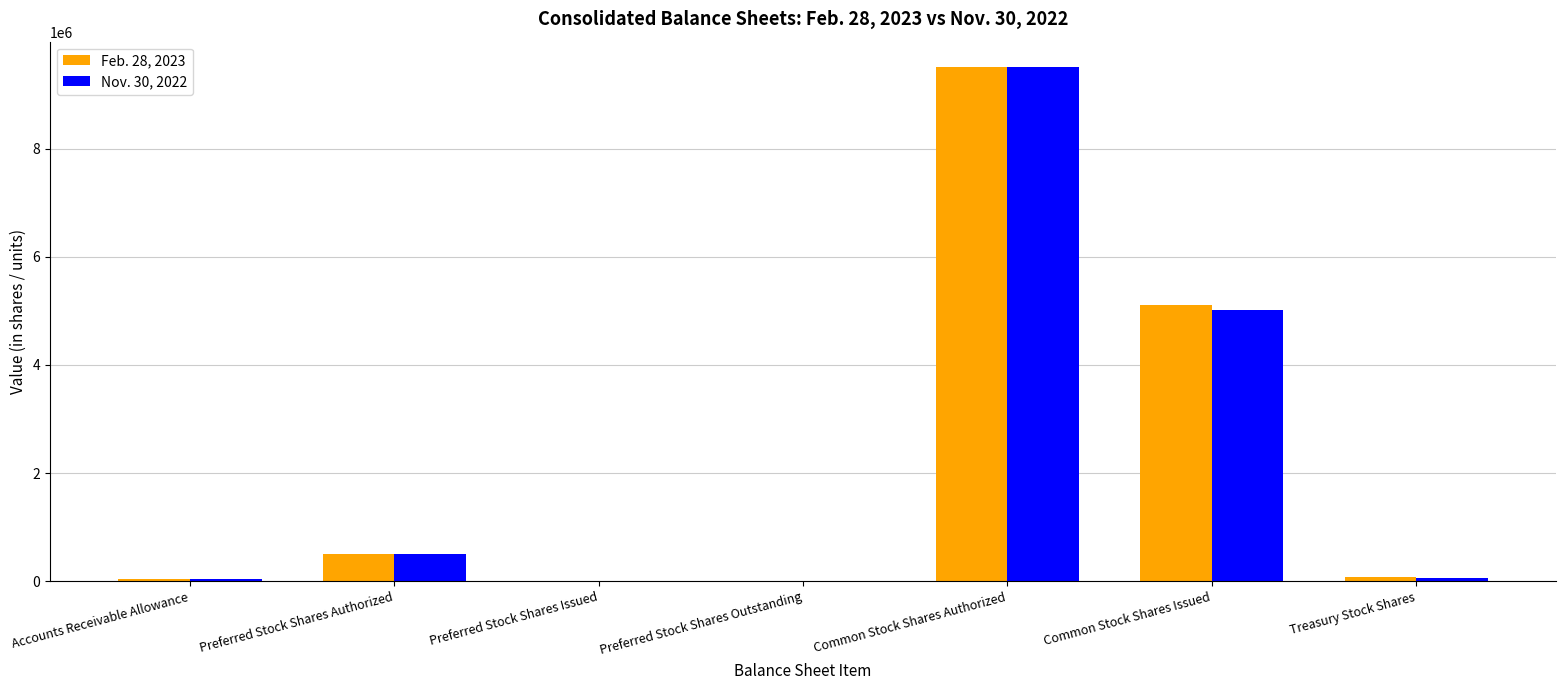

True or false: Feb. 28, 2023 has a value of 1405156 at Common Stock Shares Issued.

False